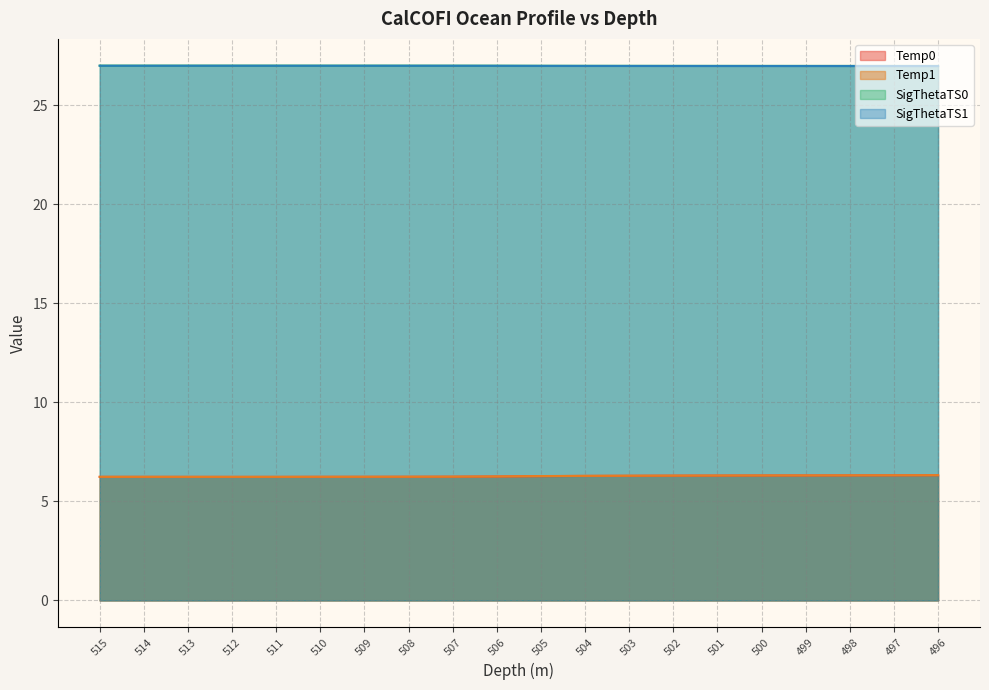

What is the value of the SigThetaTS0 point at the 16th from the left?

27.0